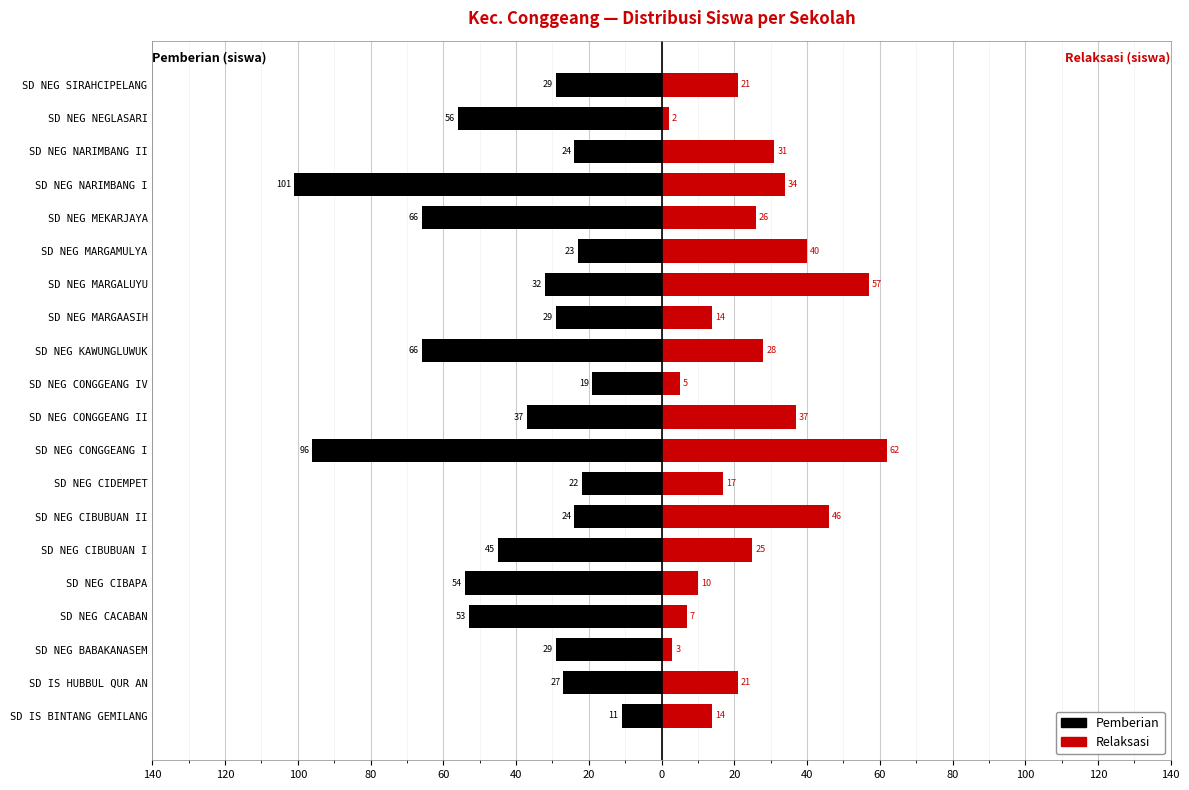

Is the value of Pemberian at SD NEG CIBAPA greater than the value of Relaksasi at SD NEG NEGLASARI?

No